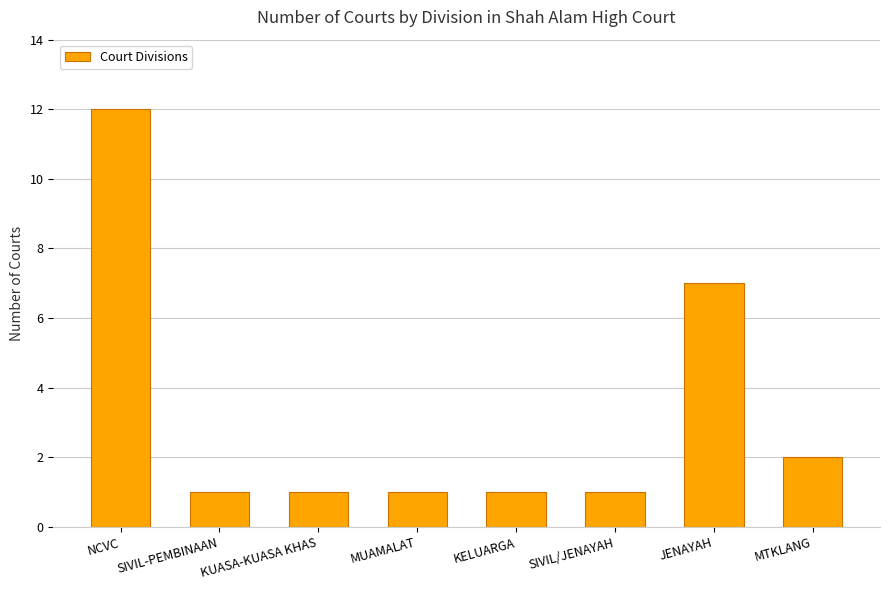

The value at SIVIL/JENAYAH is 0. True or false?

False